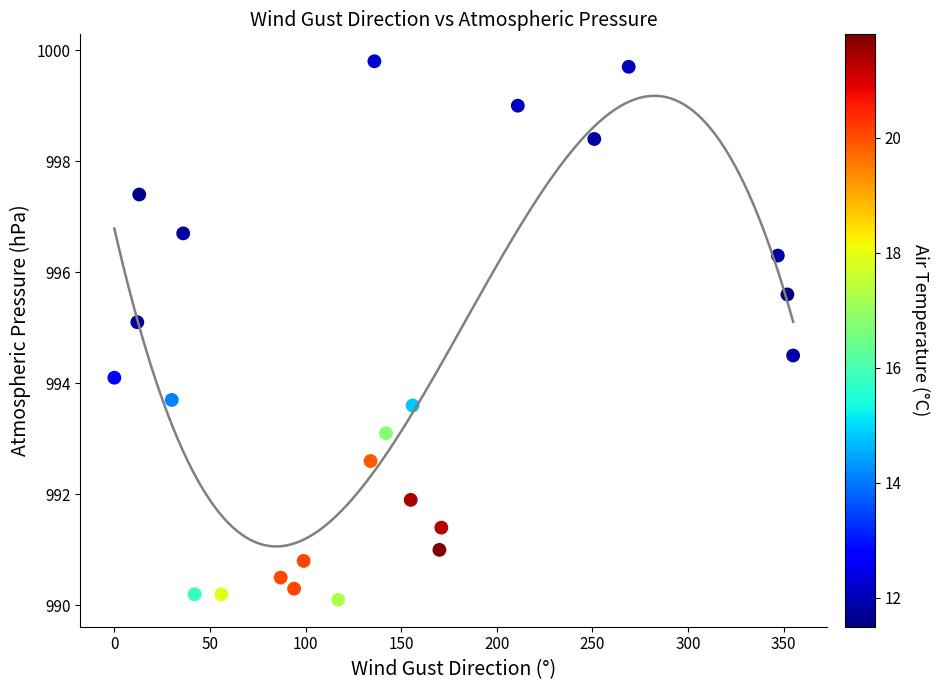

What is the range of Y values (max minus min)?

9.7